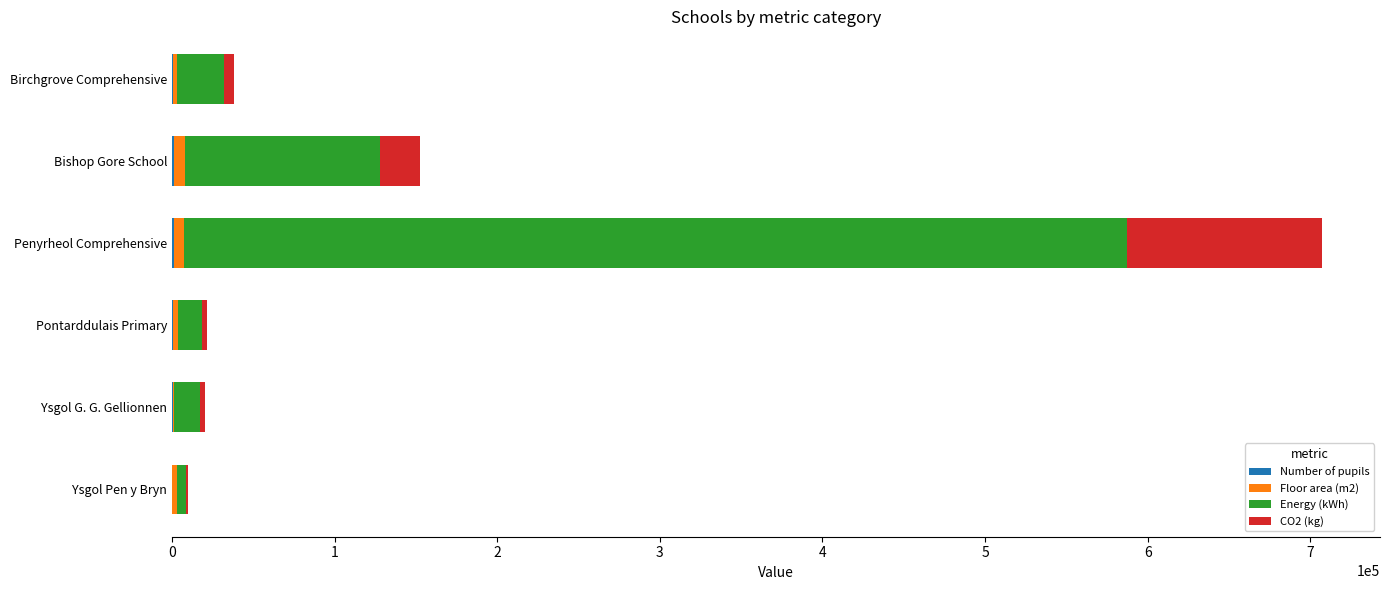

How many categories are shown in the chart?

6